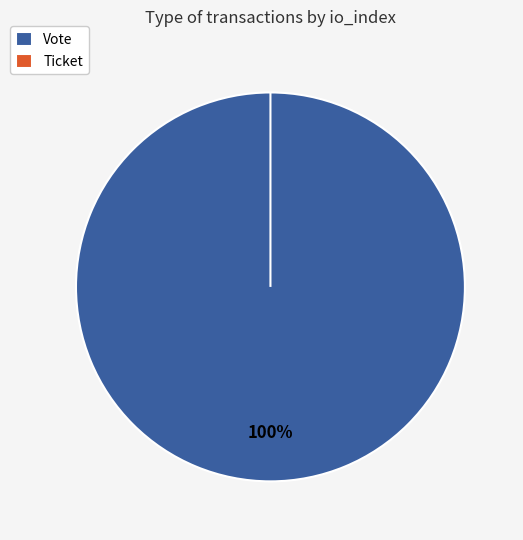

Count the number of slices in the pie.

2